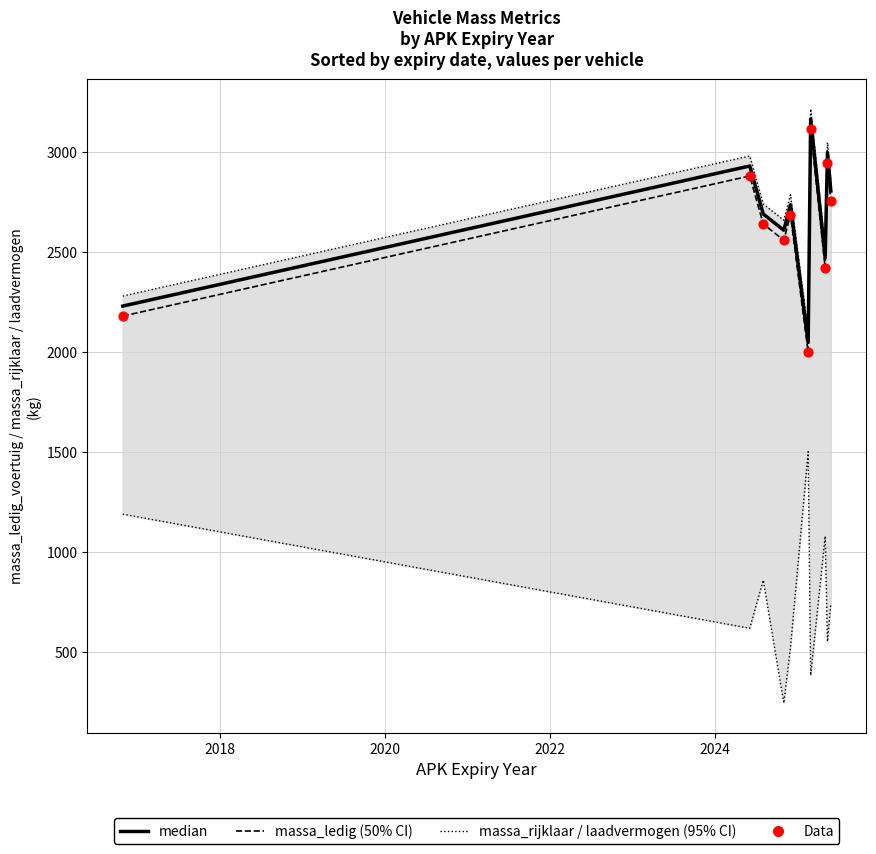

What is the total value across all series at 2024?

11487